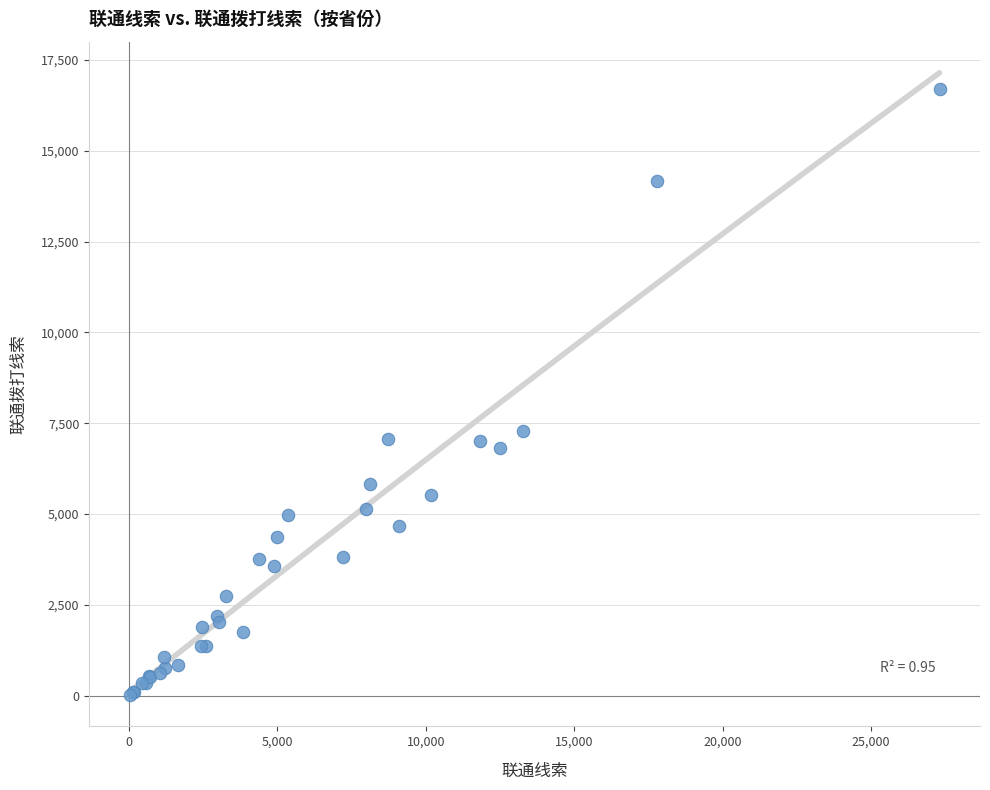

What Y value in the scatter plot is closest to 8350?

7278